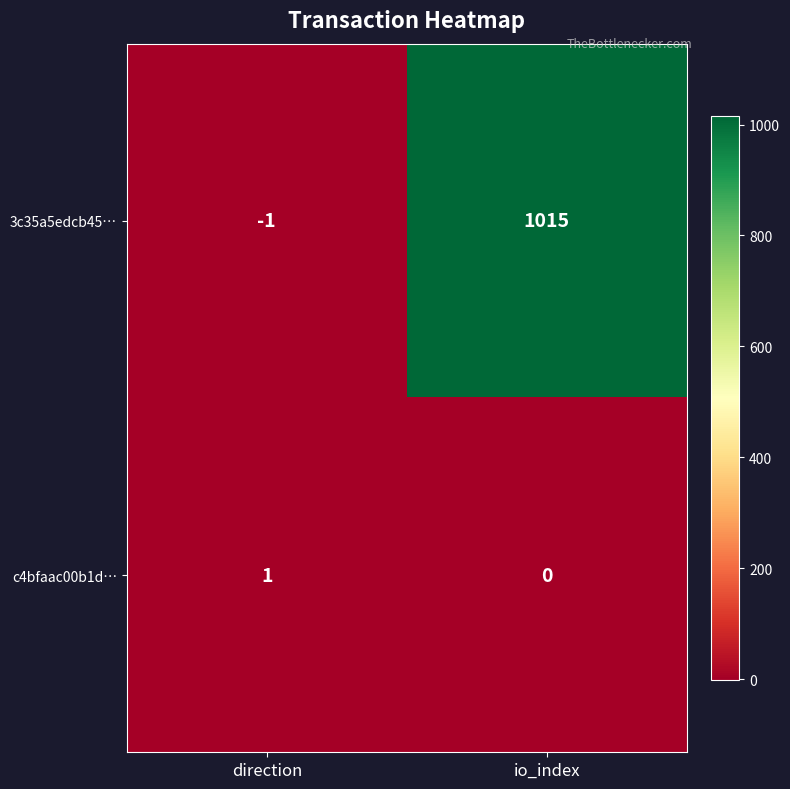

Where is c4bfaac00b1d… nearest to the value 0?

io_index